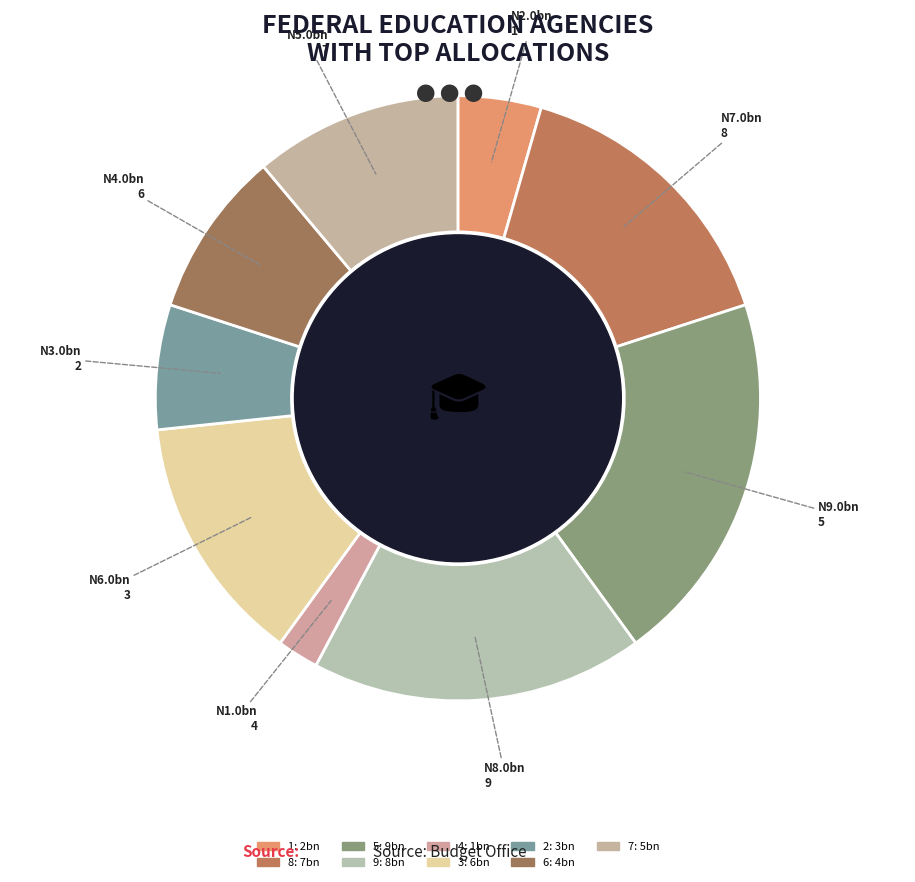

Does 9 represent more than half of the total?

No